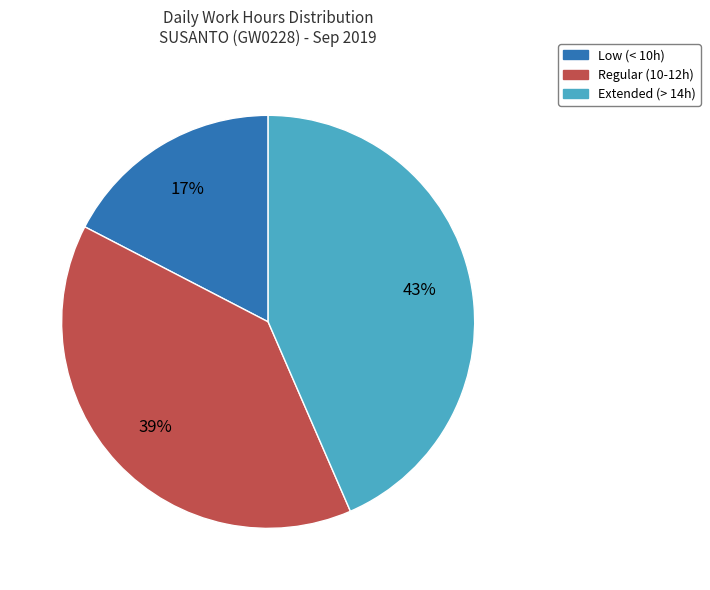

Is there any slice that represents more than half of the pie?

No